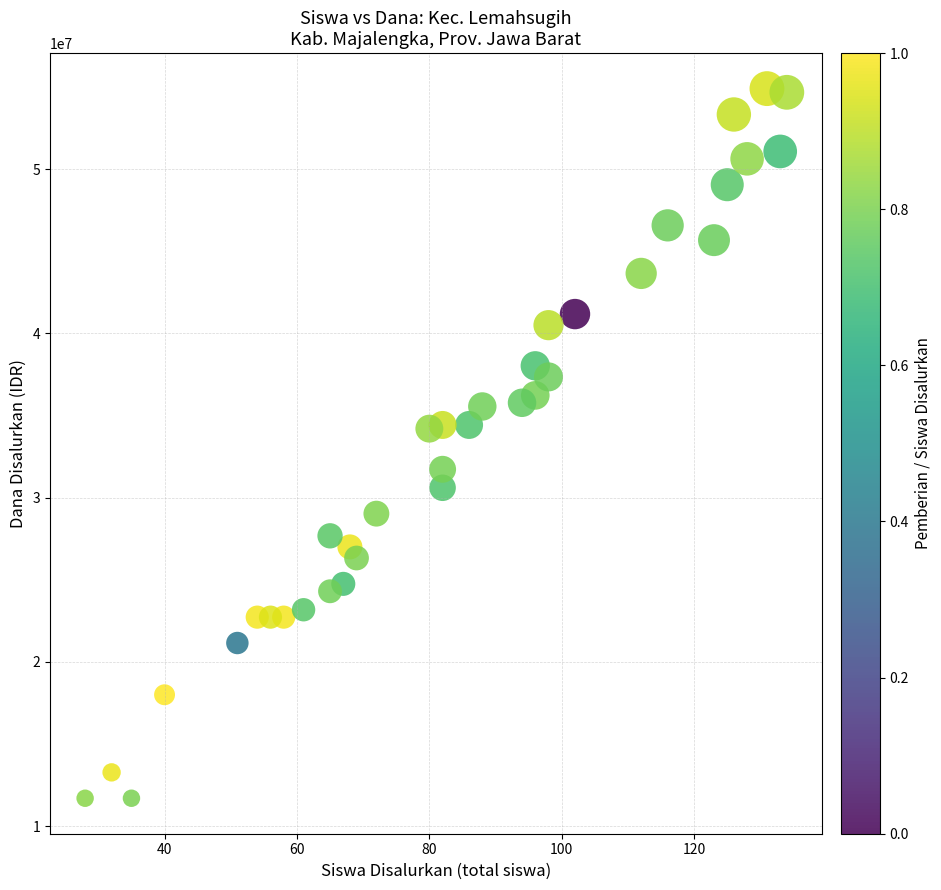

What is the range of X values (max minus min)?

106